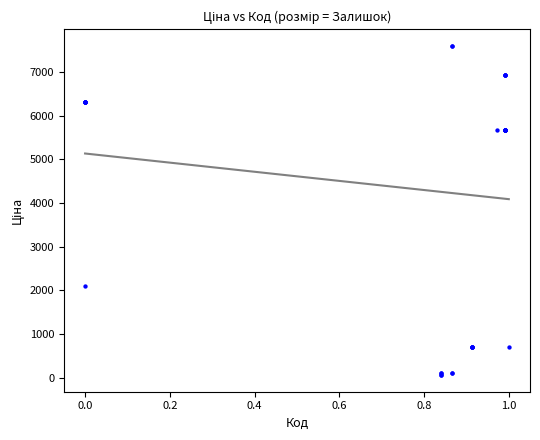

What Y value in the scatter plot is closest to 3826?

2108.4